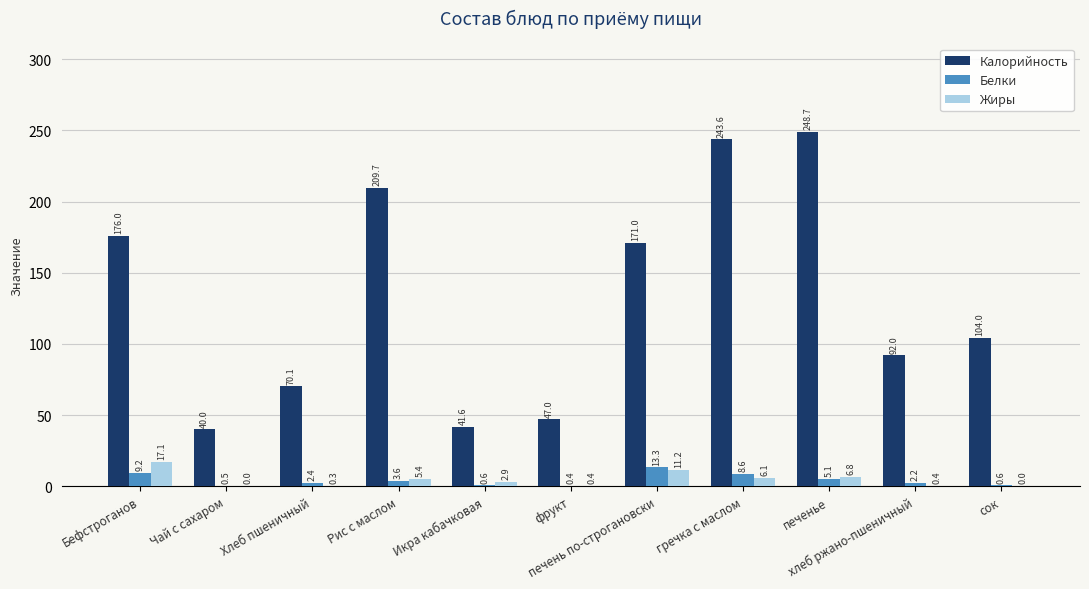

Which series has the largest total across all categories?

Калорийность